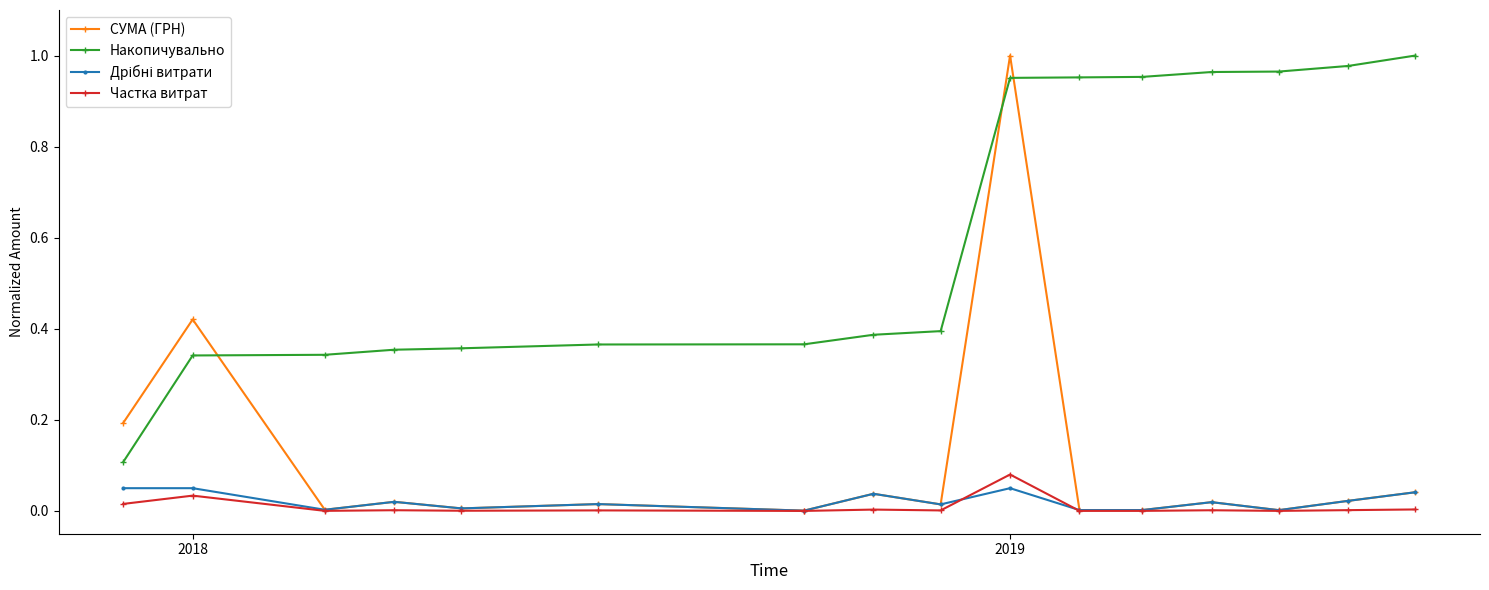

Which series ends up on top after the final intersection of СУМА (ГРН) and Накопичувально?

Накопичувально